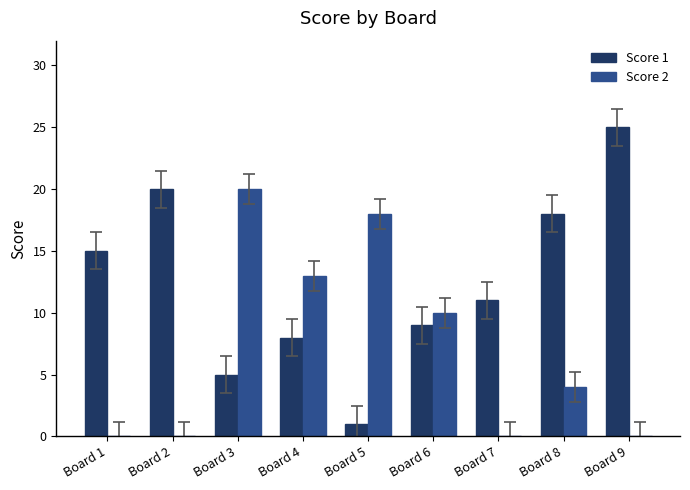

Reading right to left, extract all data points from this chart.

Score 1: 25	18	11	9	1	8	5	20	15
Score 2: 0	4	0	10	18	13	20	0	0